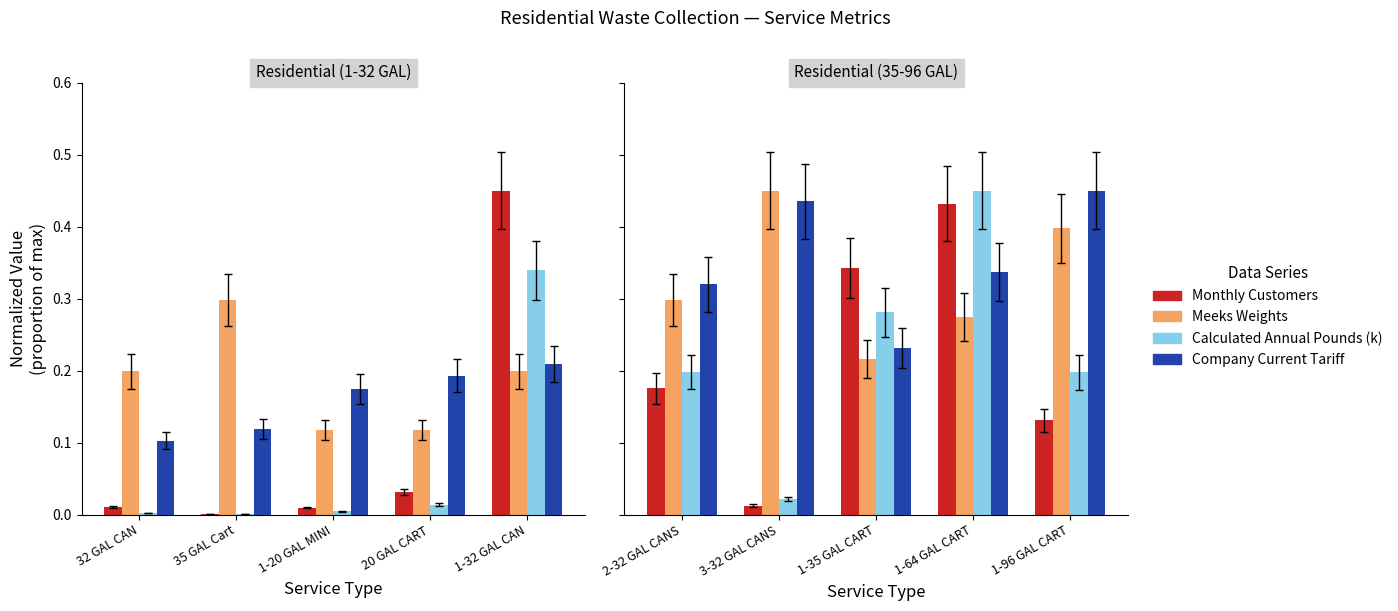

List the series in order of their peak value, lowest first.

Monthly Customers, Meeks Weights, Calculated Annual Pounds (k), Company Current Tariff